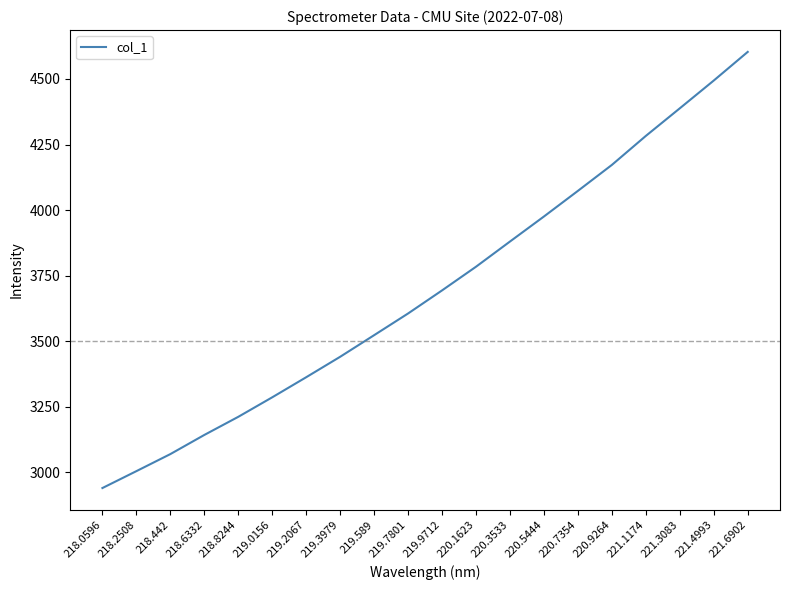

Which category has the lowest value across all series?

218.0596